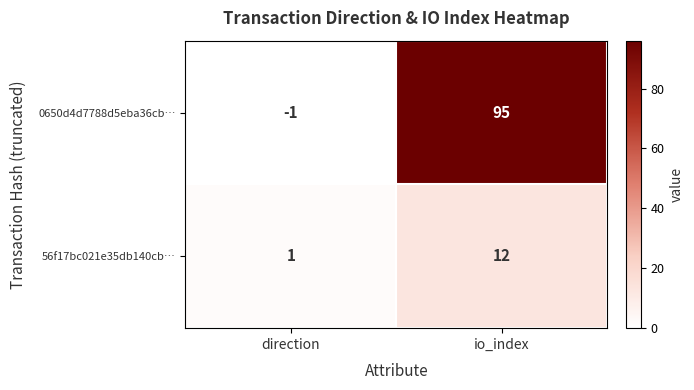

The value of 0650d4d7788d5eba36cb… at io_index is 125. True or false?

False